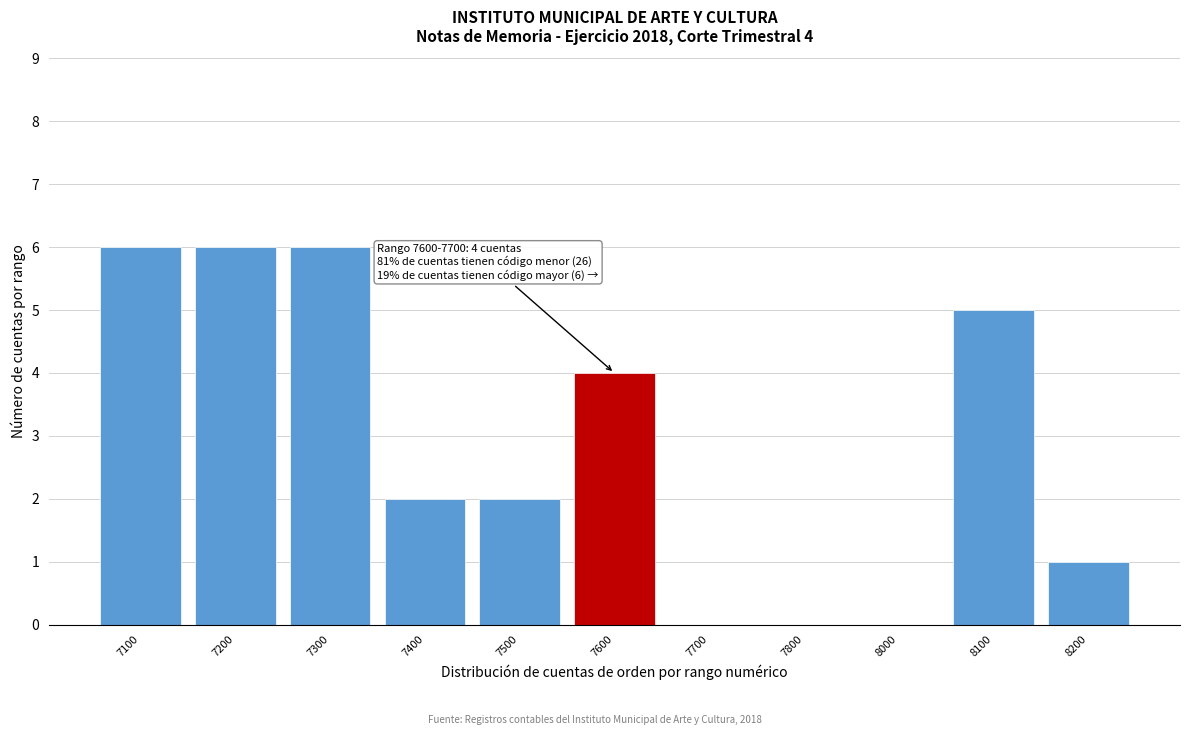

Reading left to right, what are all the values shown in this chart?

7100=6	7200=6	7300=6	7400=2	7500=2	7600=4	7700=0	7800=0	8000=0	8100=5	8200=1